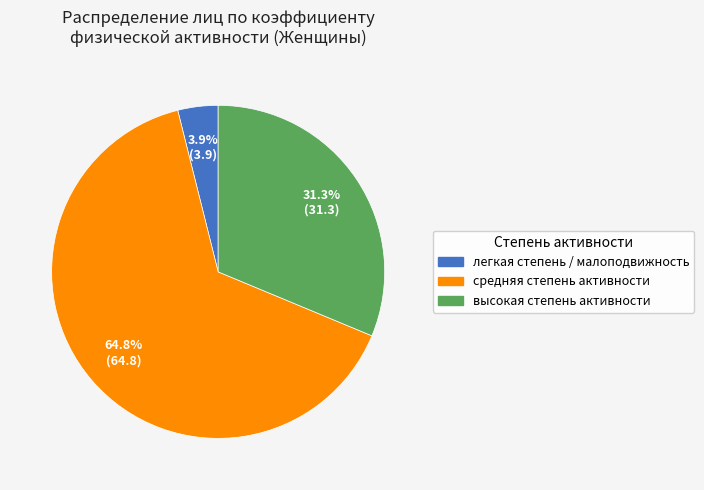

To the nearest percent, what is the average slice percentage?

33%